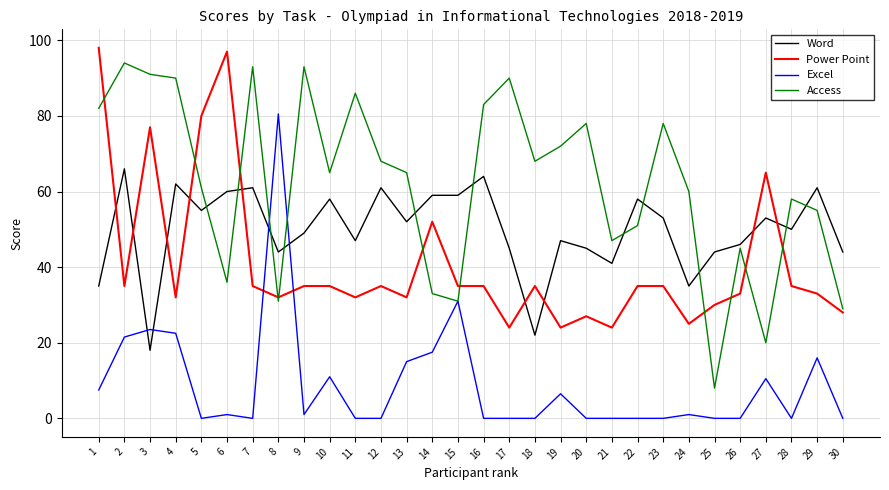

The Power Point series shows 35.0 at 9. True or false?

True